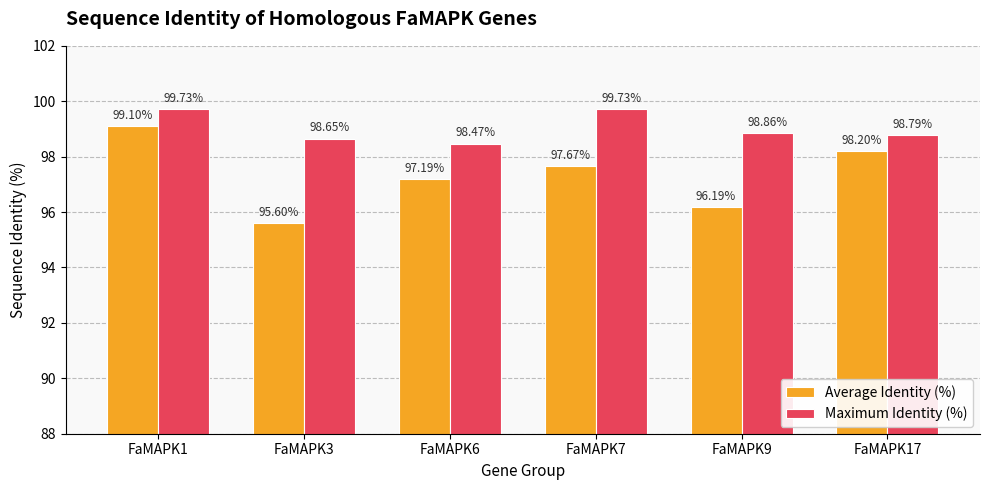

Count the number of data series in this chart.

2